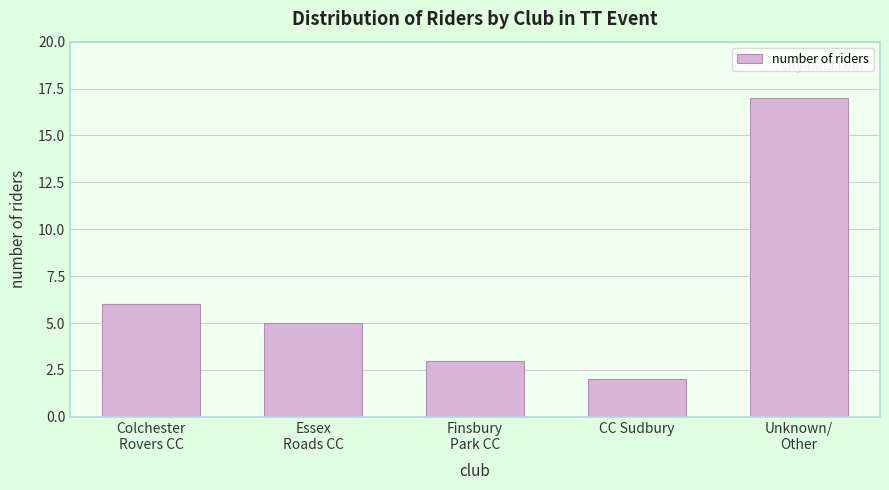

Reading left to right, list all the values displayed in this chart.

6	5	3	2	17